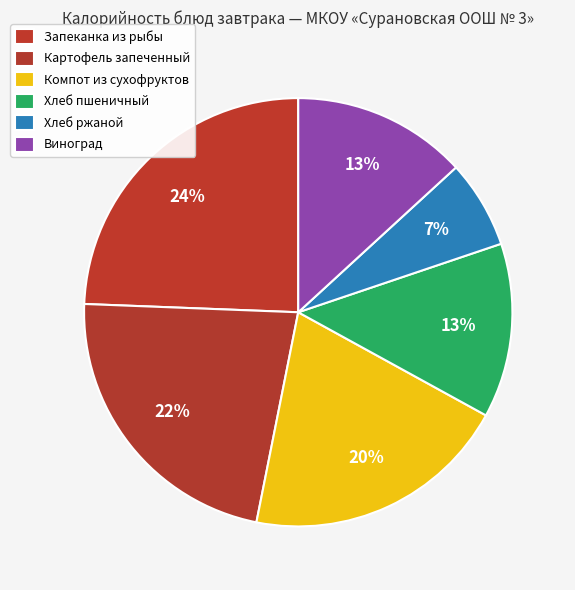

Is it true that Виноград is 13% of the pie?

True